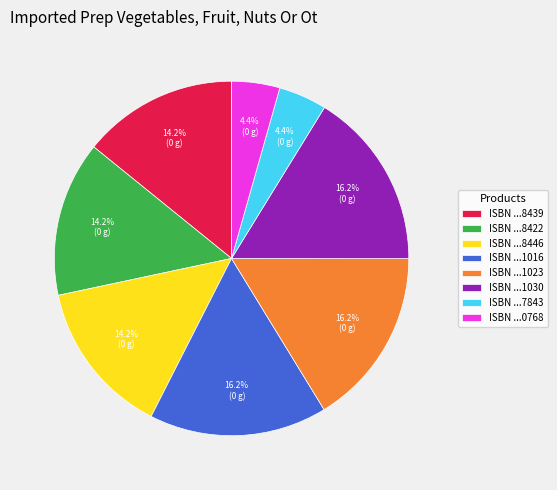

Do ISBN ...8439 and ISBN ...1016 together represent more than half of the pie?

No